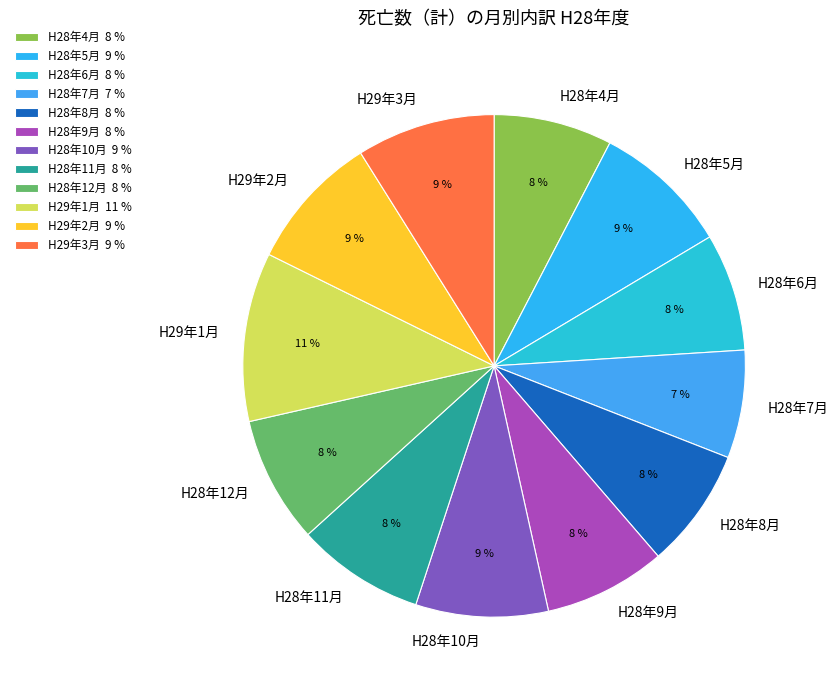

How many segments does this pie chart have?

12